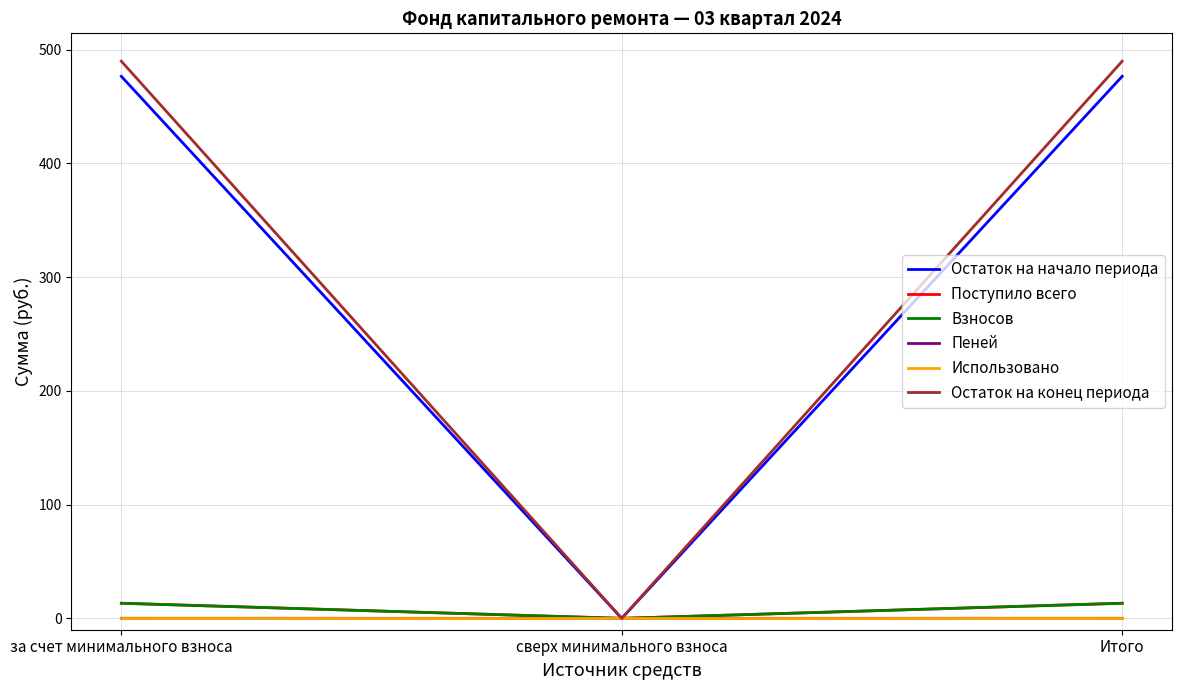

Which series has the widest spread of values?

Остаток на конец периода